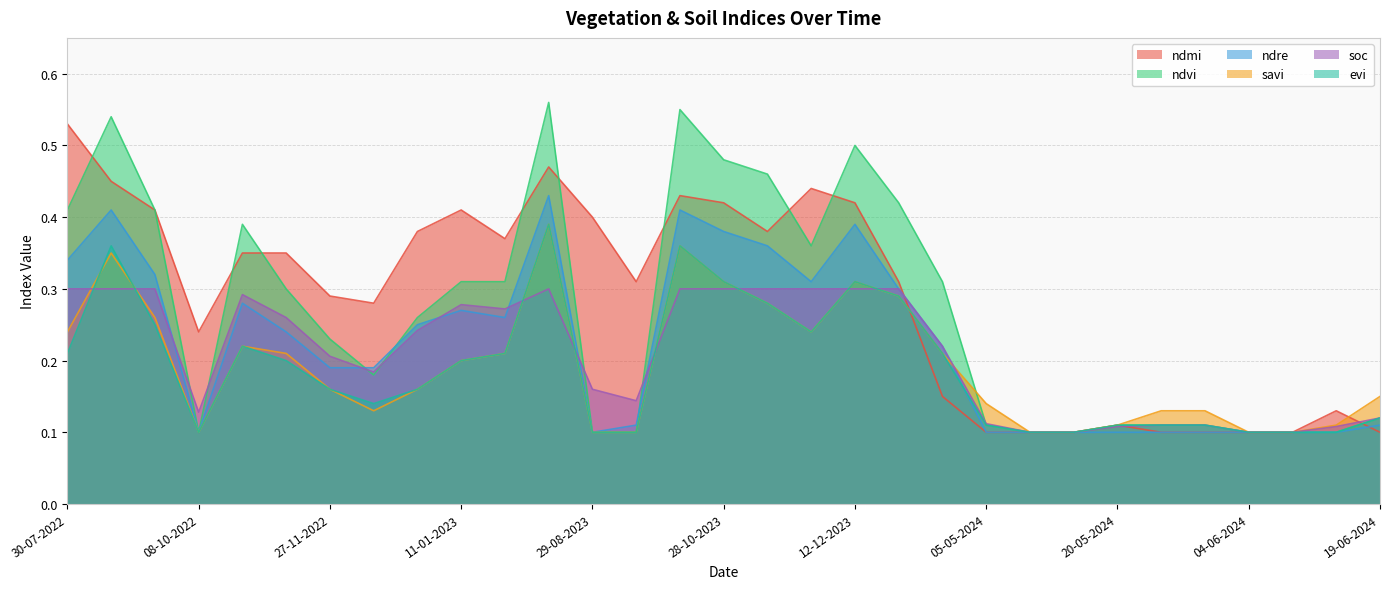

Which category has the lowest value in the evi series?

08-10-2022